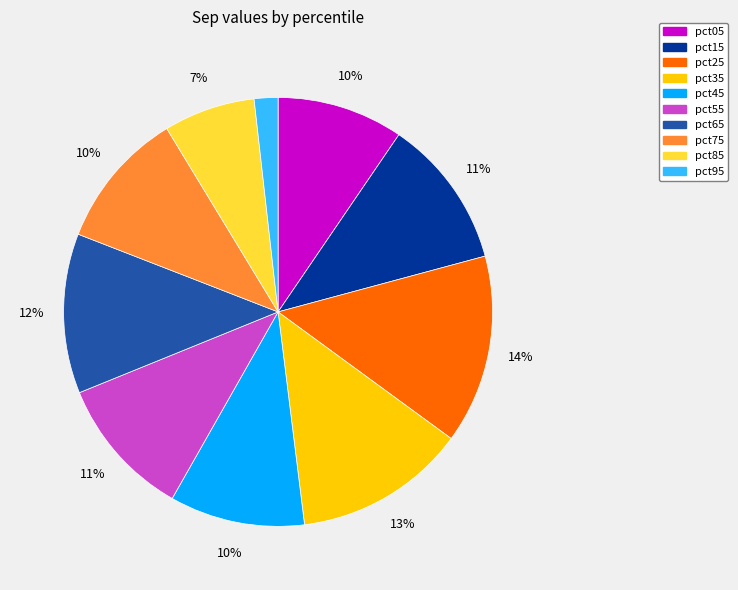

To the nearest percent, what percentage of the pie is pct15?

11%